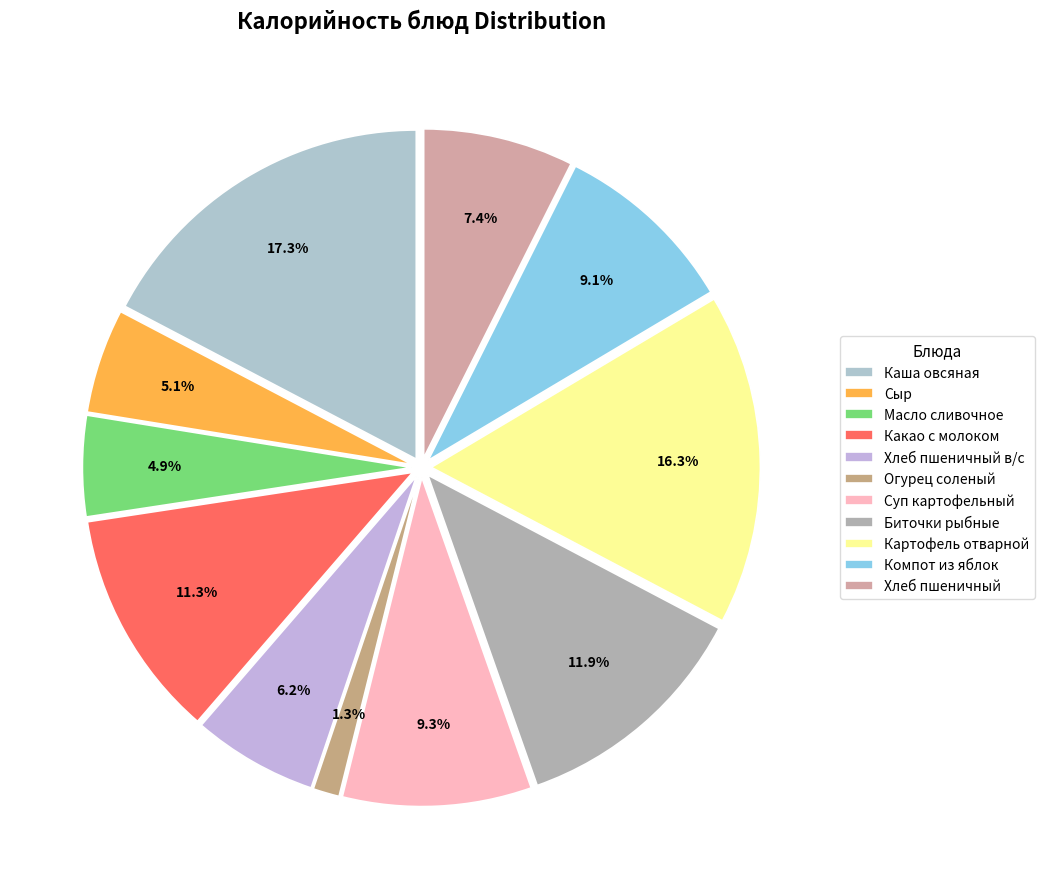

What is the total percentage of Биточки рыбные and Огурец соленый?

13.2%